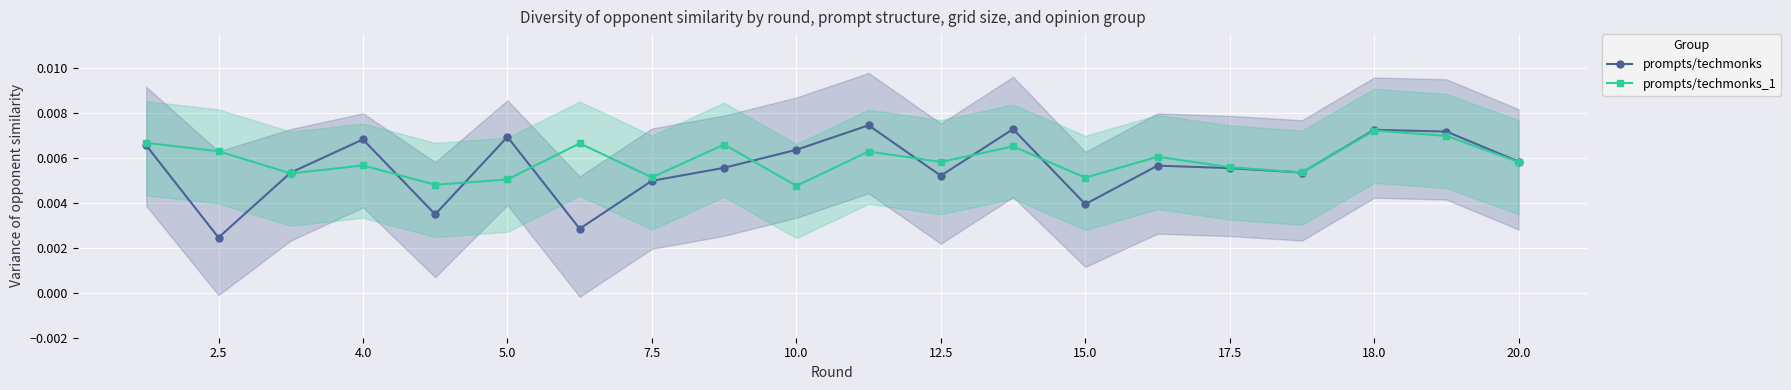

In prompts/techmonks, how many points are higher than both neighbors (excluding endpoints)?

6